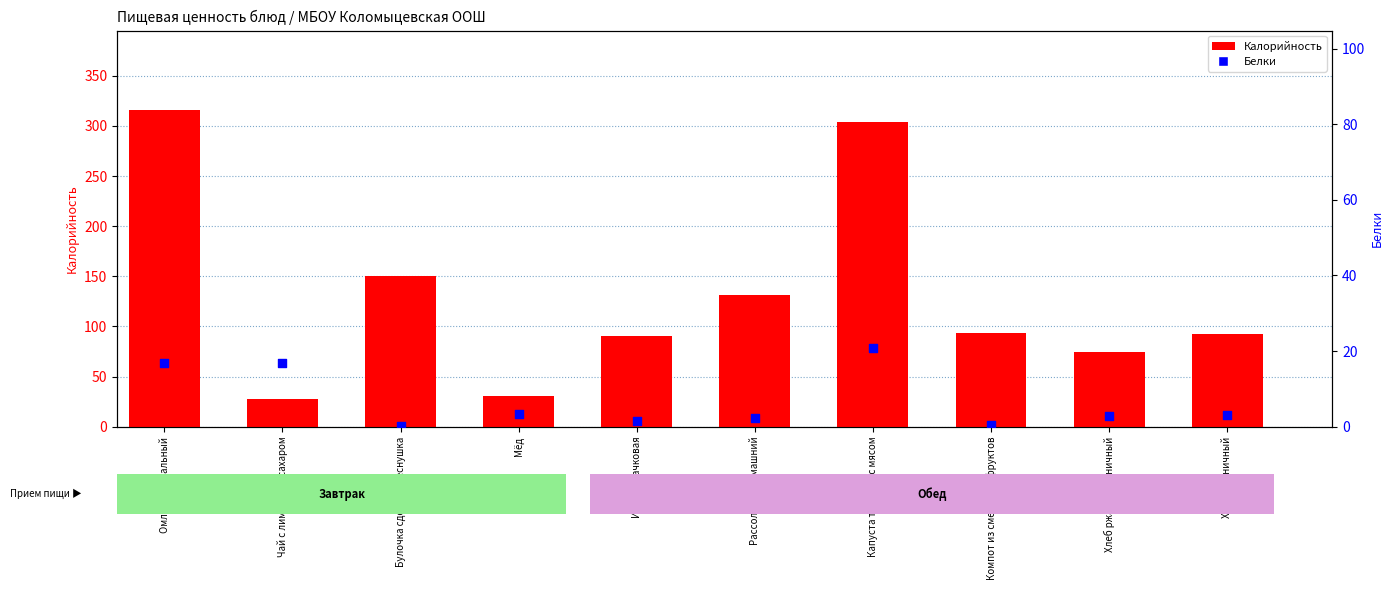

Which series has the widest spread of Y values?

Калорийность